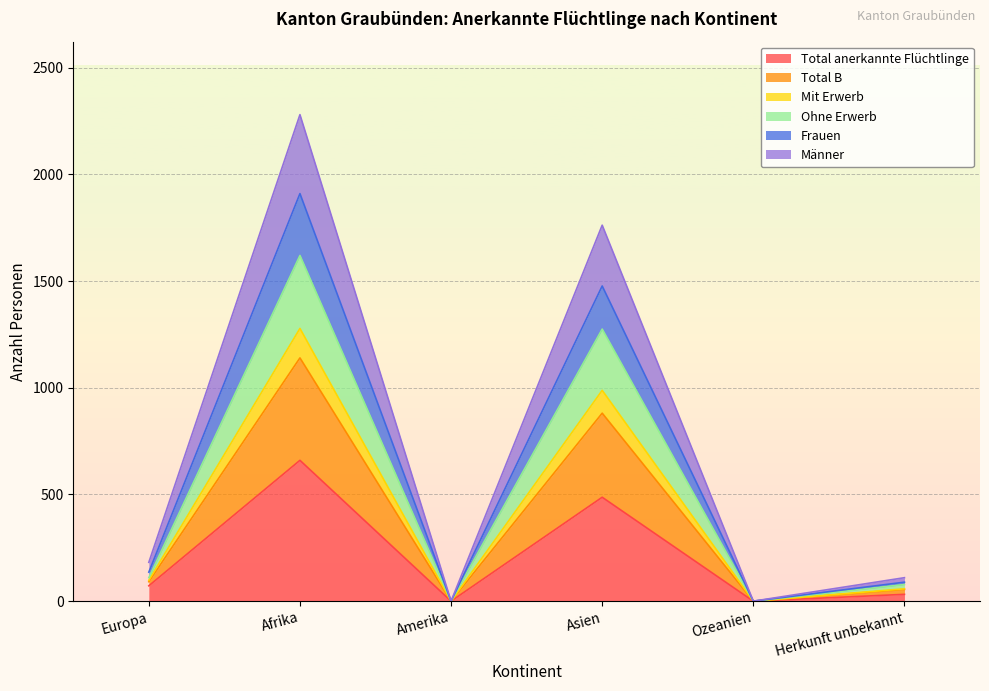

In Total anerkannte Flüchtlinge, how many points are higher than both neighbors (excluding endpoints)?

2